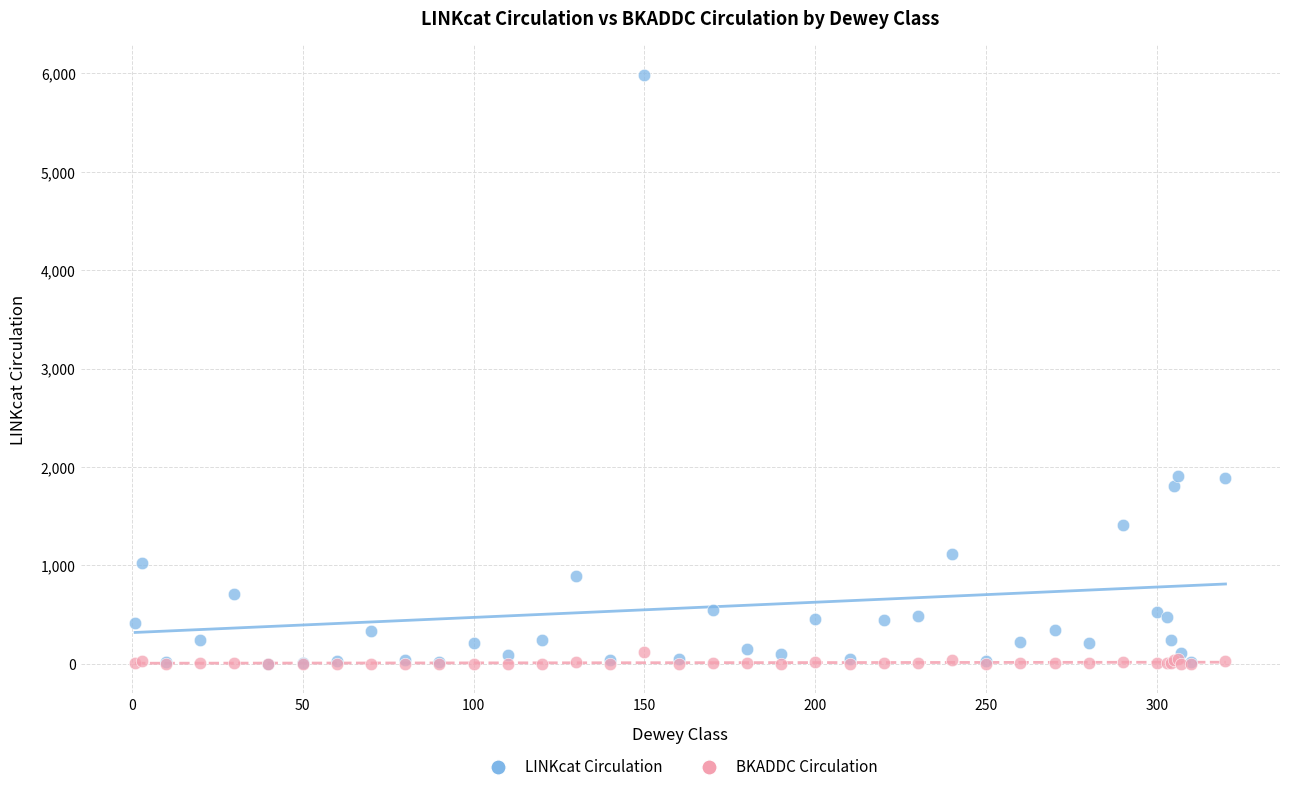

Which series has the widest spread of Y values?

LINKcat Circulation